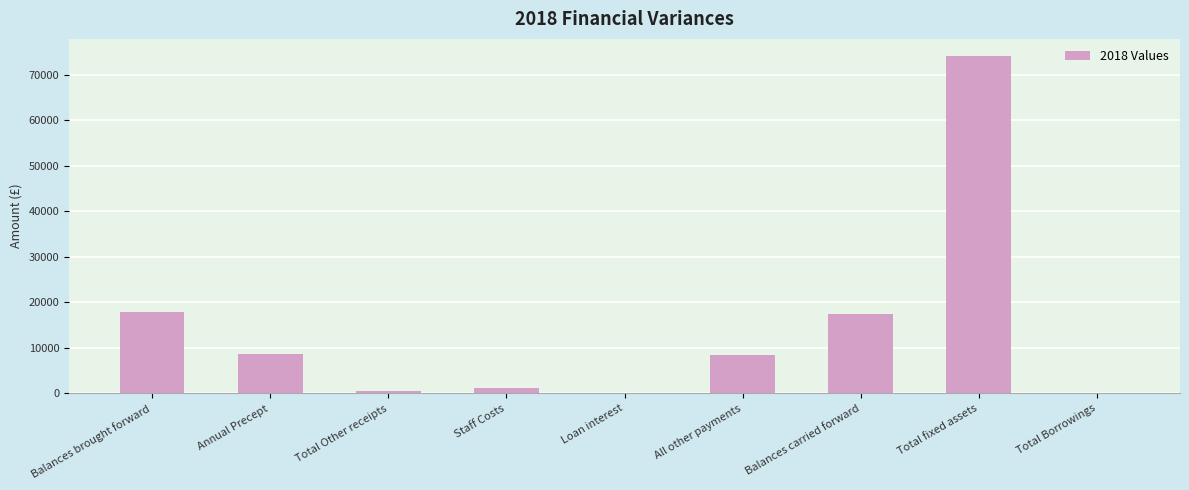

What is the sum of the values at Balances carried forward and Loan interest?

17458.9